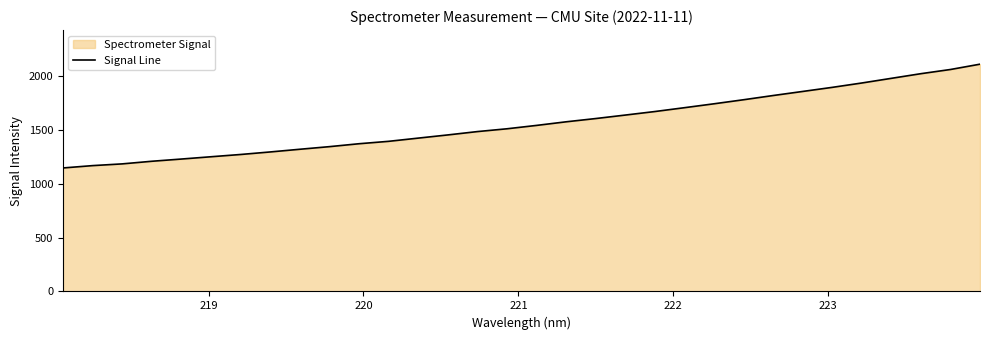

What is the greatest value displayed?

2107.2